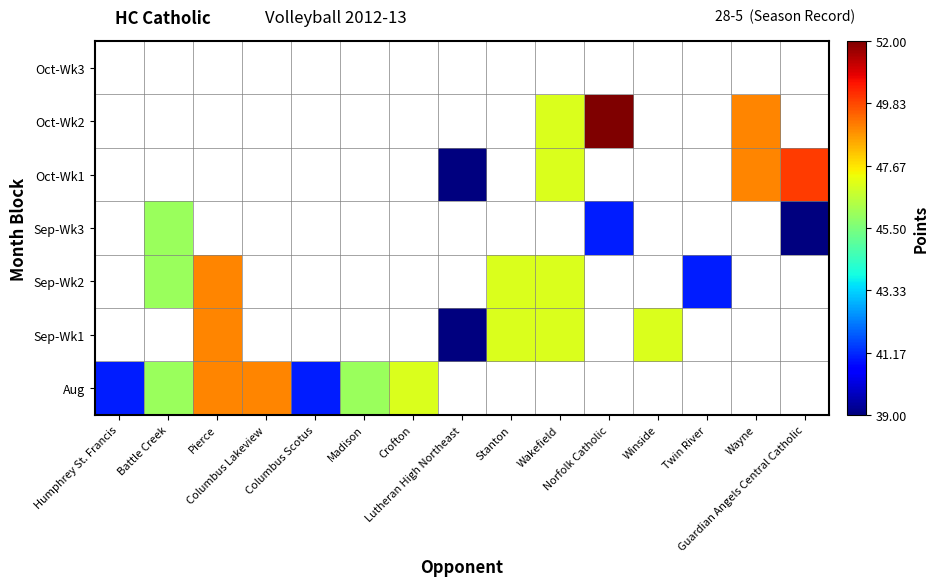

At which category is the sum across all series the highest?

Wakefield